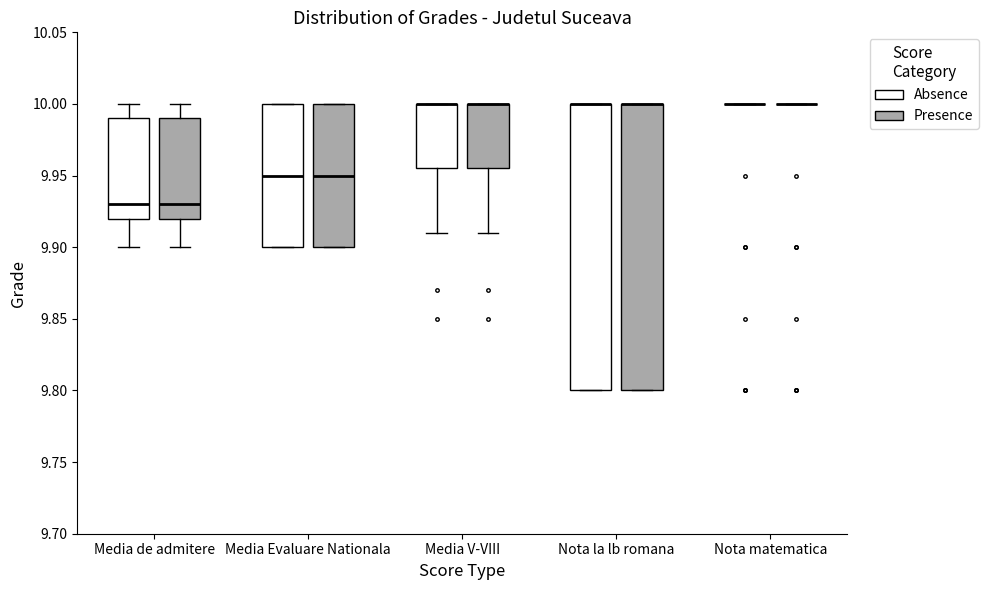

Reading left to right, read every box against the y-axis: the position of its median line, the range the box covers, and the ends of its whiskers. The values are not printed on the chart, so give them approximately, as read against the axis.

Media de admitere (Absence): median 9.930, box 9.920 to 9.990, whiskers 9.900 to 10.000
Media de admitere (Presence): median 9.930, box 9.920 to 9.990, whiskers 9.900 to 10.000
Media Evaluare Nationala (Absence): median 9.950, box 9.900 to 10.000, whiskers 9.900 to 10.000
Media Evaluare Nationala (Presence): median 9.950, box 9.900 to 10.000, whiskers 9.900 to 10.000
Media V-VIII (Absence): median 10.000 (drawn on the box's upper edge), box 9.955 to 10.000, whiskers 9.910 to 10.000
Media V-VIII (Presence): median 10.000 (drawn on the box's upper edge), box 9.955 to 10.000, whiskers 9.910 to 10.000
Nota la lb romana (Absence): median 10.000 (drawn on the box's upper edge), box 9.800 to 10.000, whiskers 9.800 to 10.000
Nota la lb romana (Presence): median 10.000 (drawn on the box's upper edge), box 9.800 to 10.000, whiskers 9.800 to 10.000
Nota matematica (Absence): box collapsed to a line at 10.000, whiskers 10.000 to 10.000
Nota matematica (Presence): box collapsed to a line at 10.000, whiskers 10.000 to 10.000